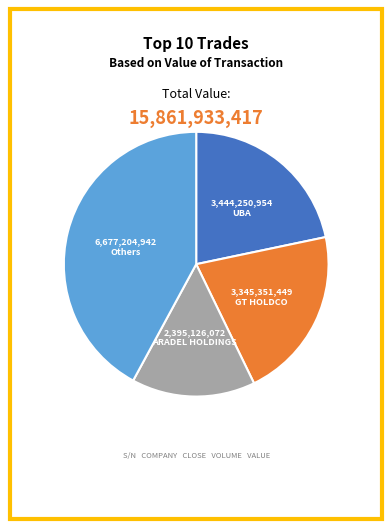

Is there any slice that represents more than half of the pie?

No